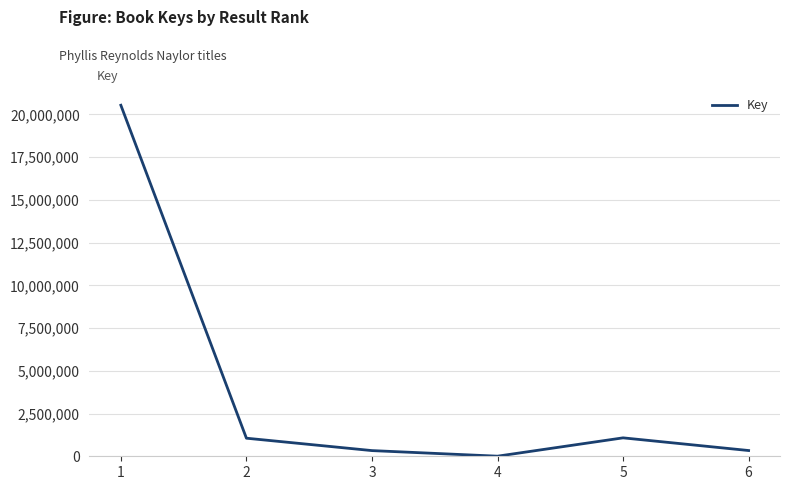

What is the difference between the maximum and minimum values?

20533354